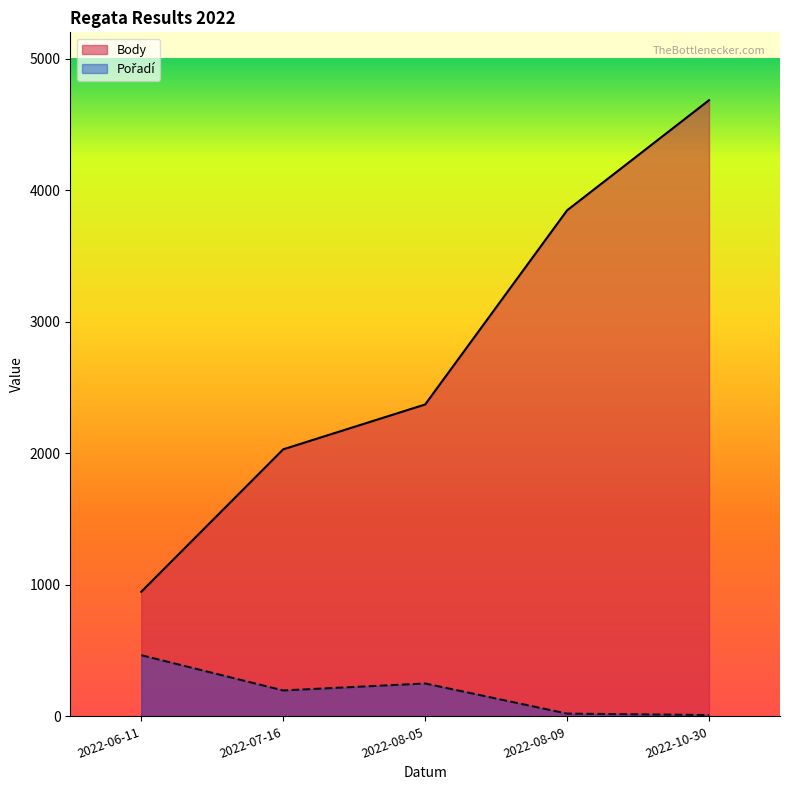

Which series changed the most between 2022-06-11 and 2022-07-16?

Body